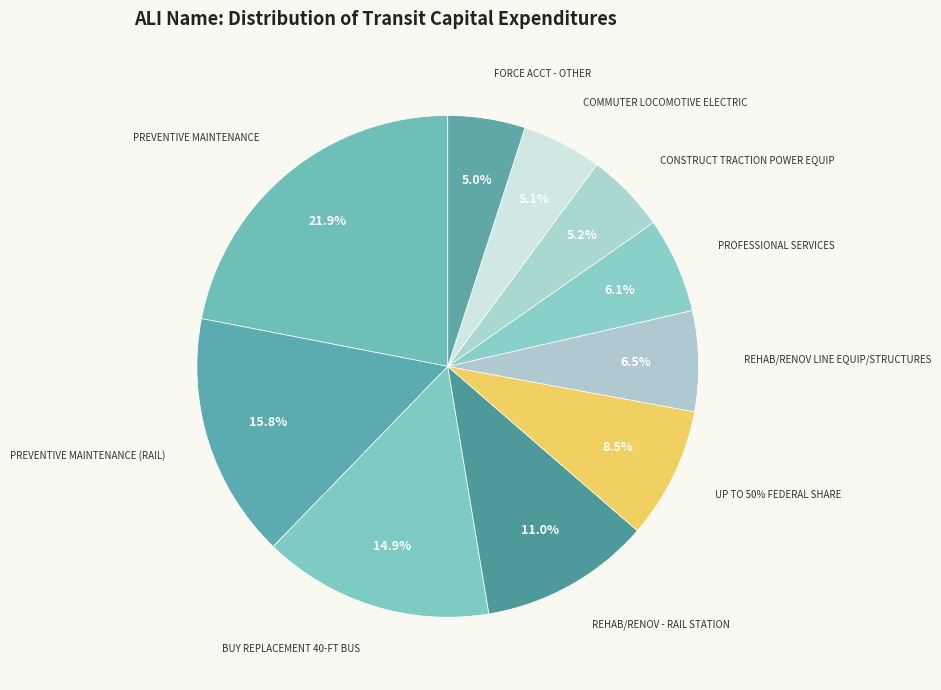

Between PROFESSIONAL SERVICES and PREVENTIVE MAINTENANCE, which is larger?

PREVENTIVE MAINTENANCE